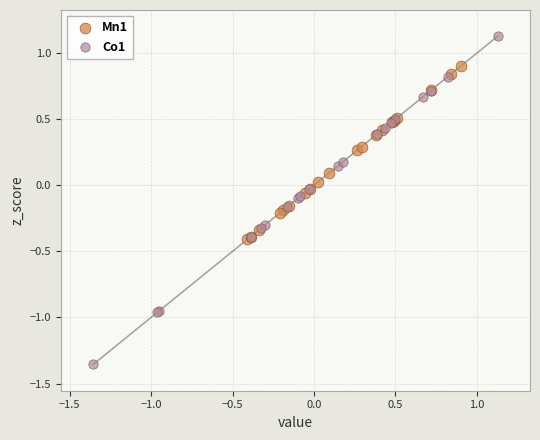

What are all the series names shown in the legend?

Mn1, Co1